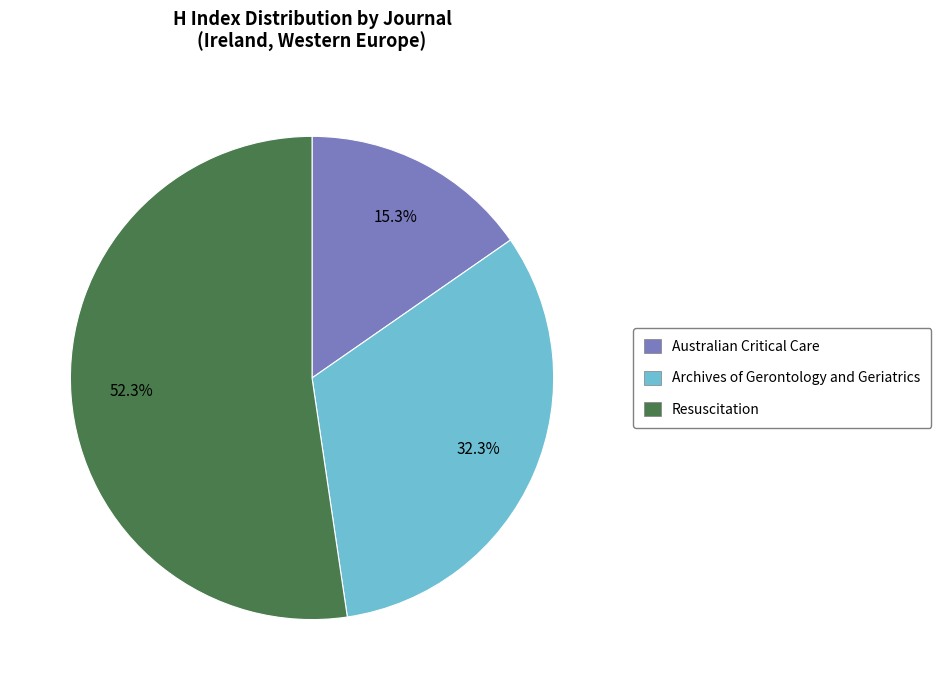

Does Australian Critical Care account for over 50% of the chart?

No